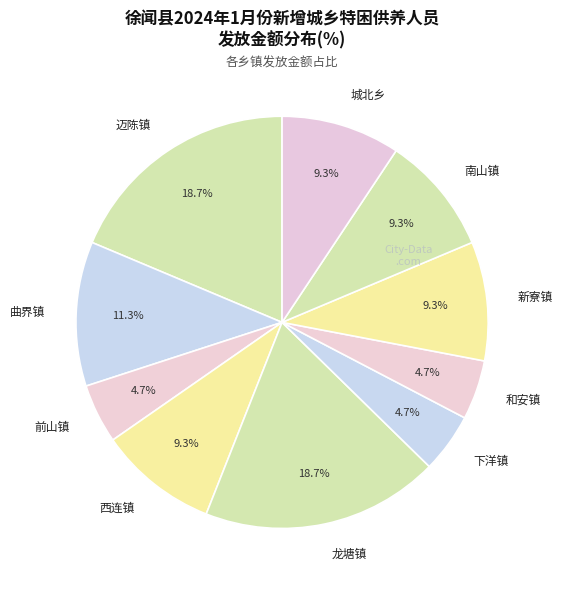

To the nearest percent, what percentage of the pie is 前山镇?

5%